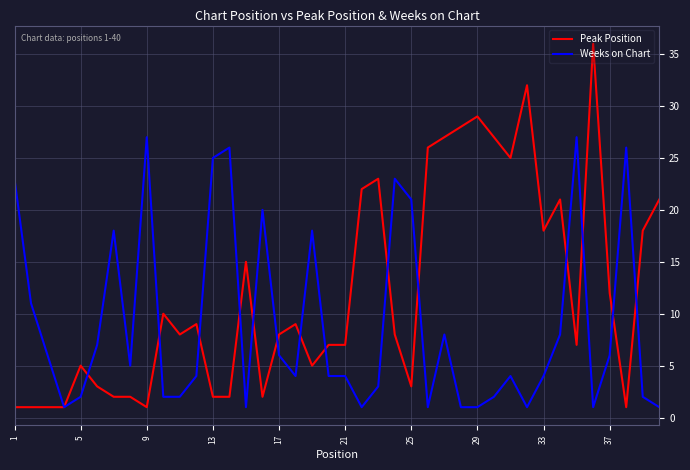

Rank the series by their maximum value, from lowest to highest.

Weeks on Chart, Peak Position